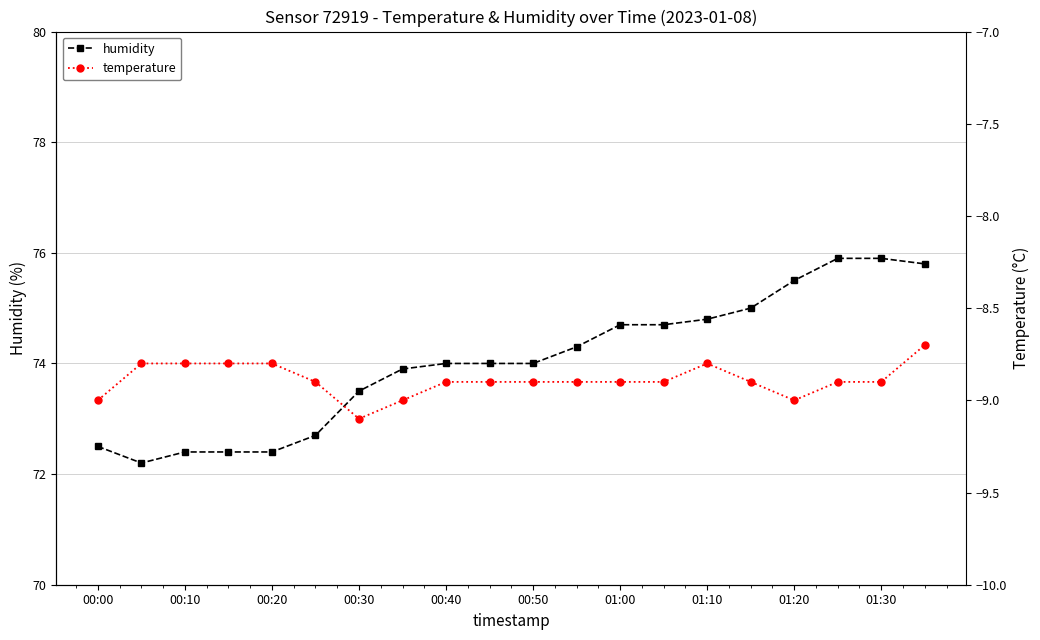

What is the average value of the temperature series?

-8.9